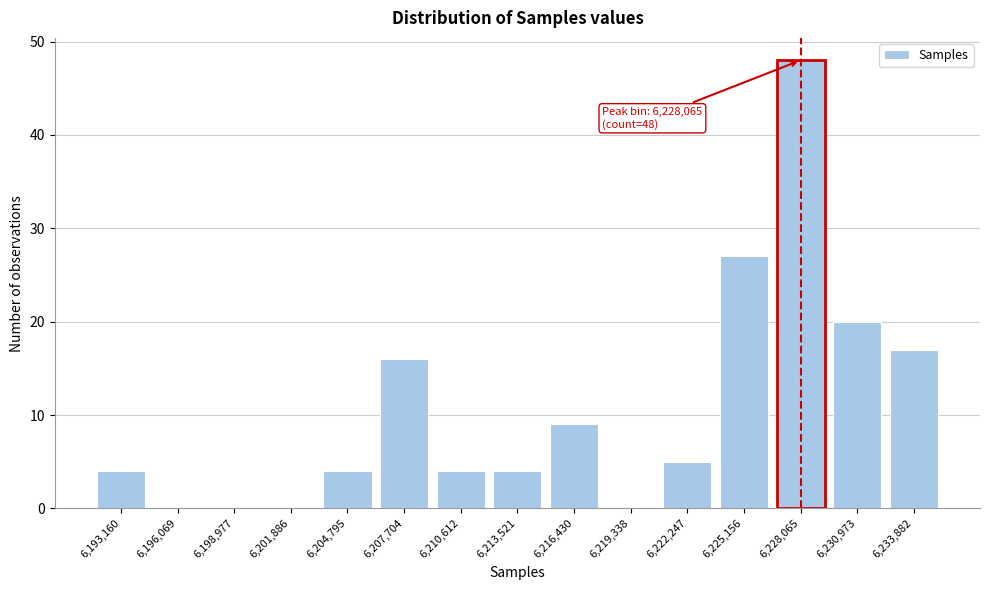

Over which range of the x-axis is the bar tallest?

6226500 to 6229500